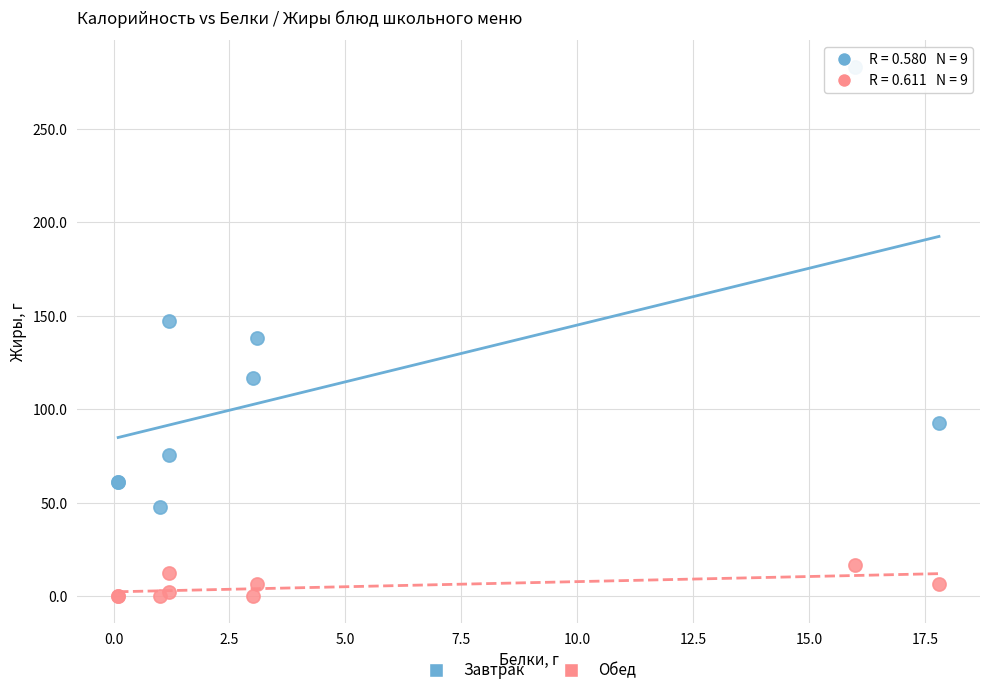

In the Завтрак series, what Y value is closest to 165?

147.0